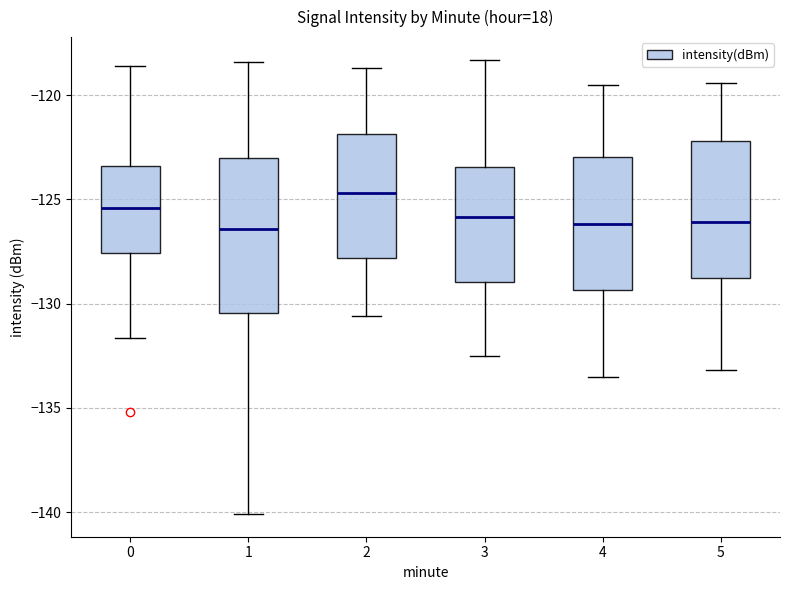

Comparing the boxes themselves (not the whiskers), which one is the tallest?

1